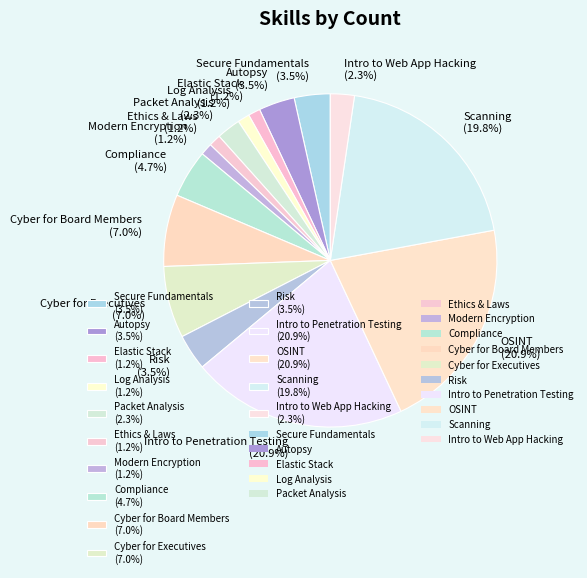

Does any single category account for the majority?

No